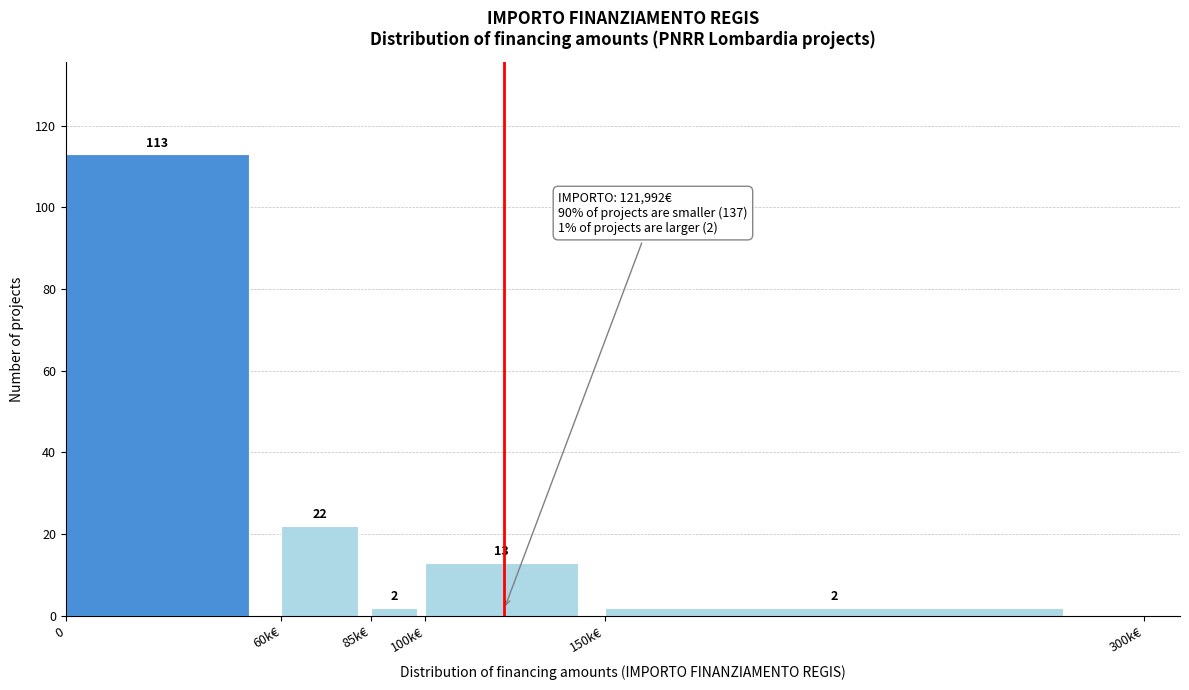

Reading left to right, transcribe all the data shown in this chart.

113	22	2	13	2